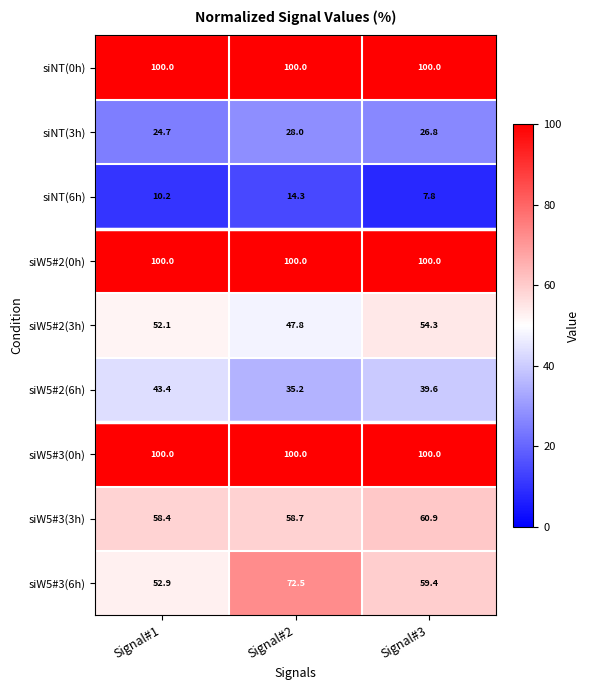

Which series has the widest spread of values?

siW5#3(6h)